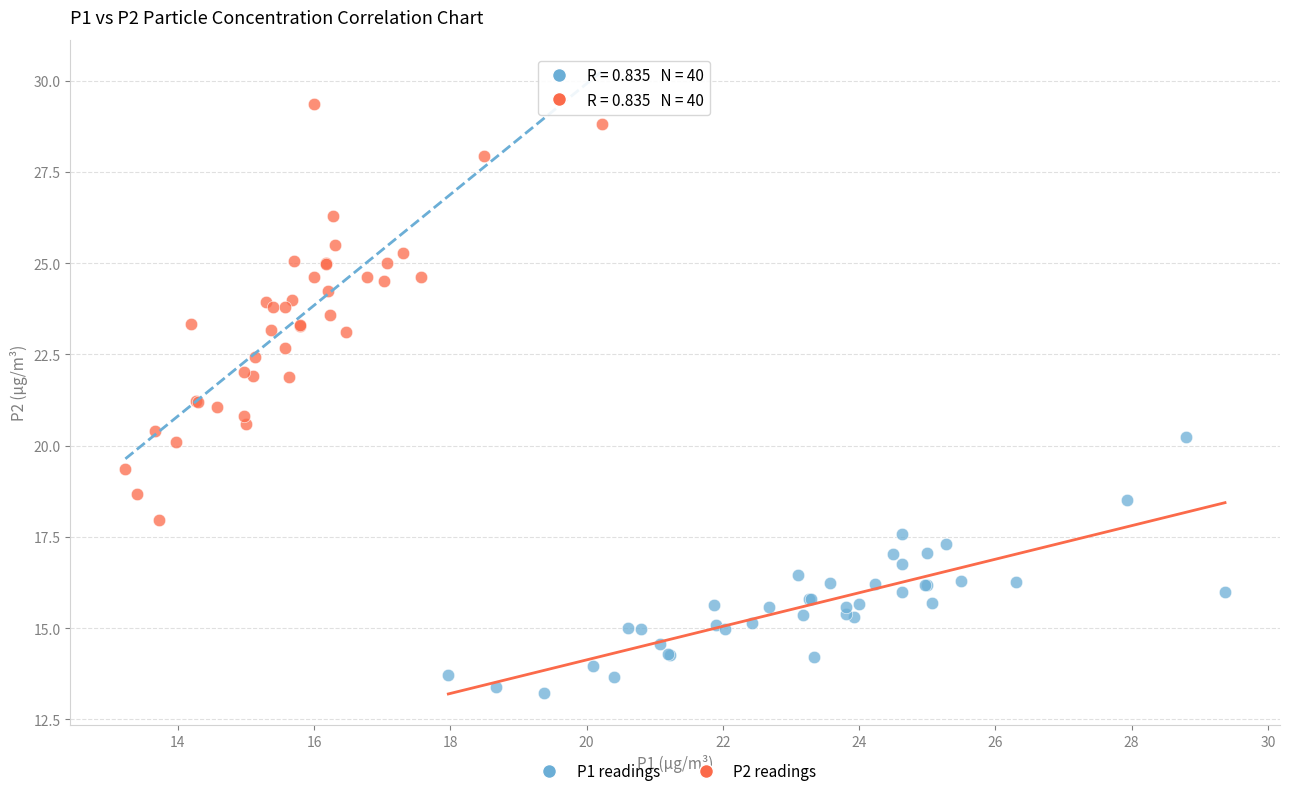

Which series reaches the maximum Y coordinate?

P2 readings